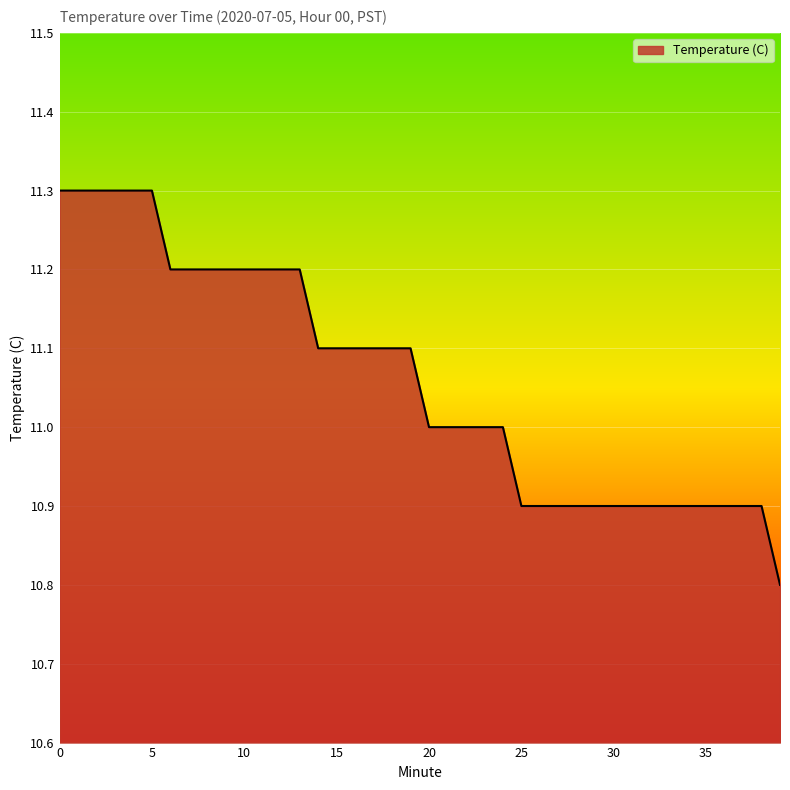

What is the difference between the maximum and minimum values?

0.5